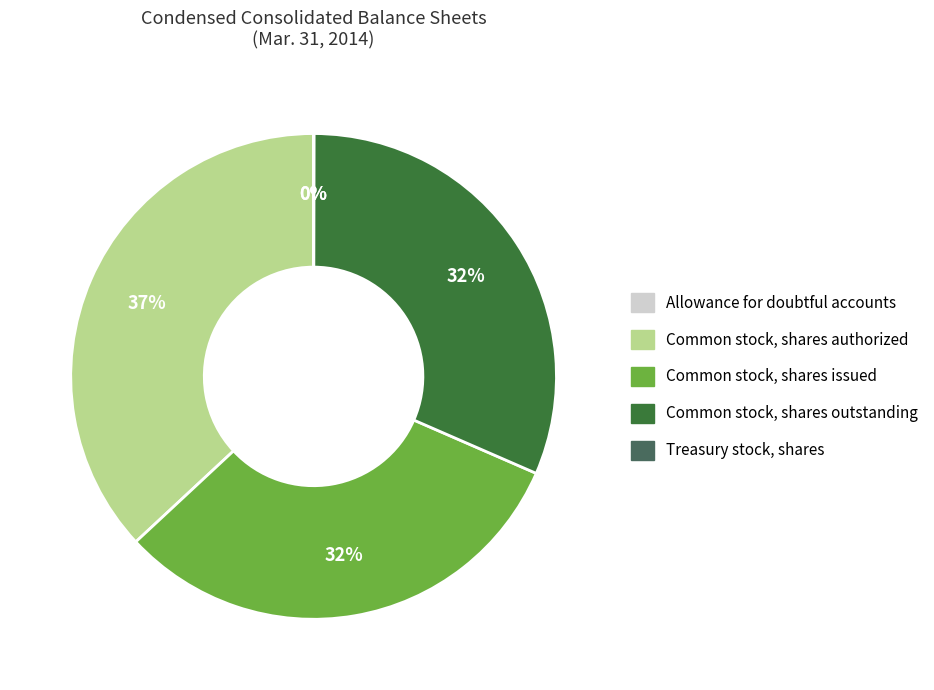

Does Common stock, shares outstanding account for over 50% of the chart?

No